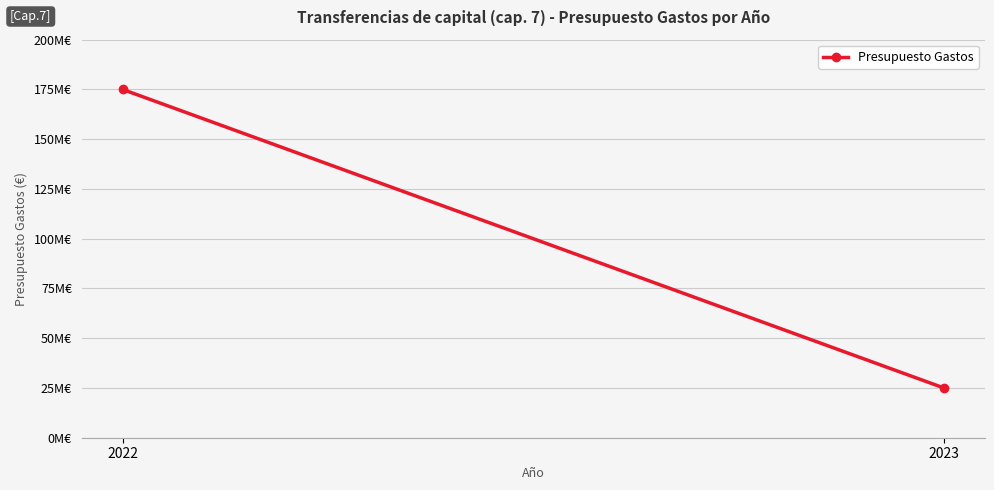

How many lines are shown in the chart?

1